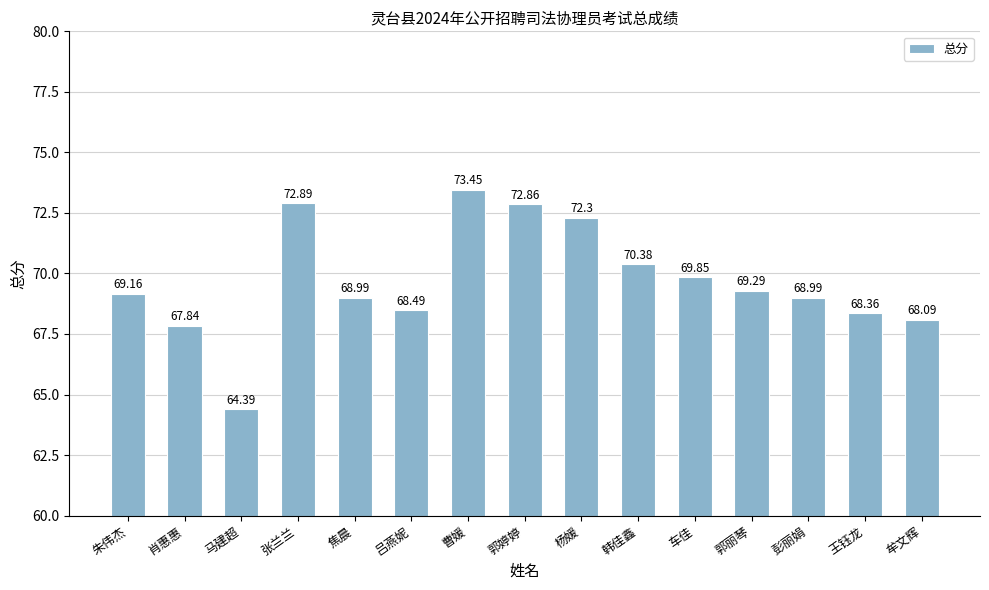

True or false: the data shows 106.8 at 车佳.

False